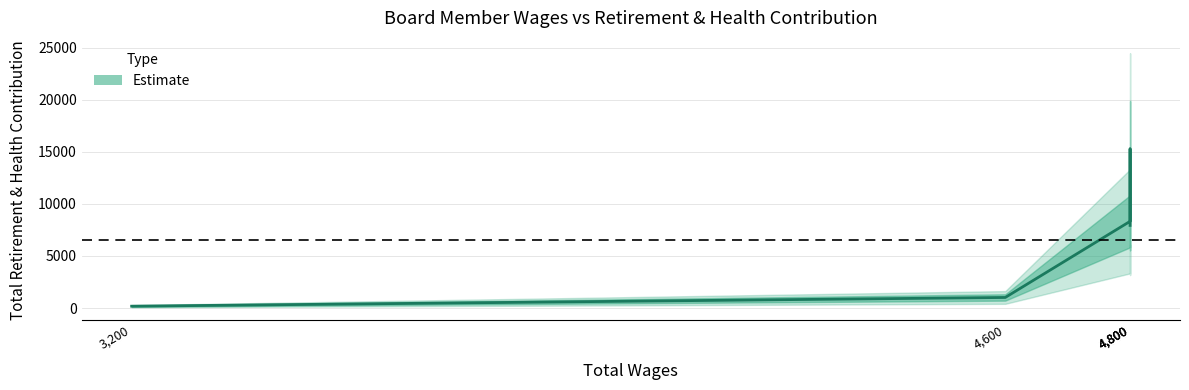

At which label does the data first exceed 7932?

4800.0